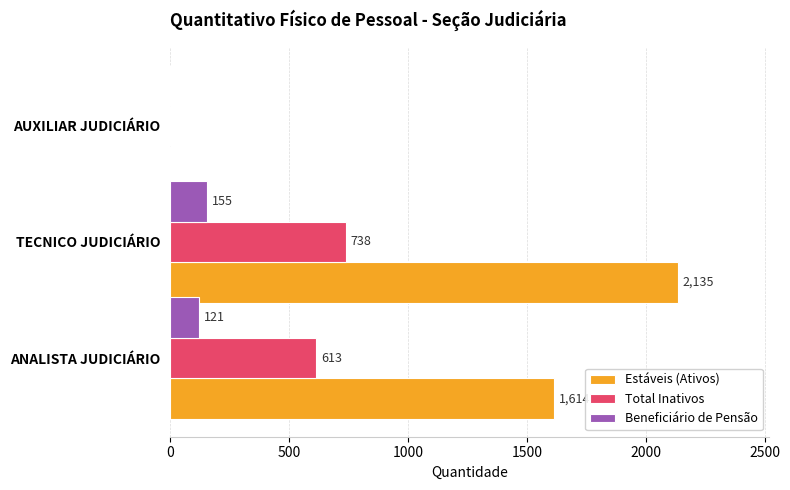

Which series has the largest total across all categories?

Estáveis (Ativos)